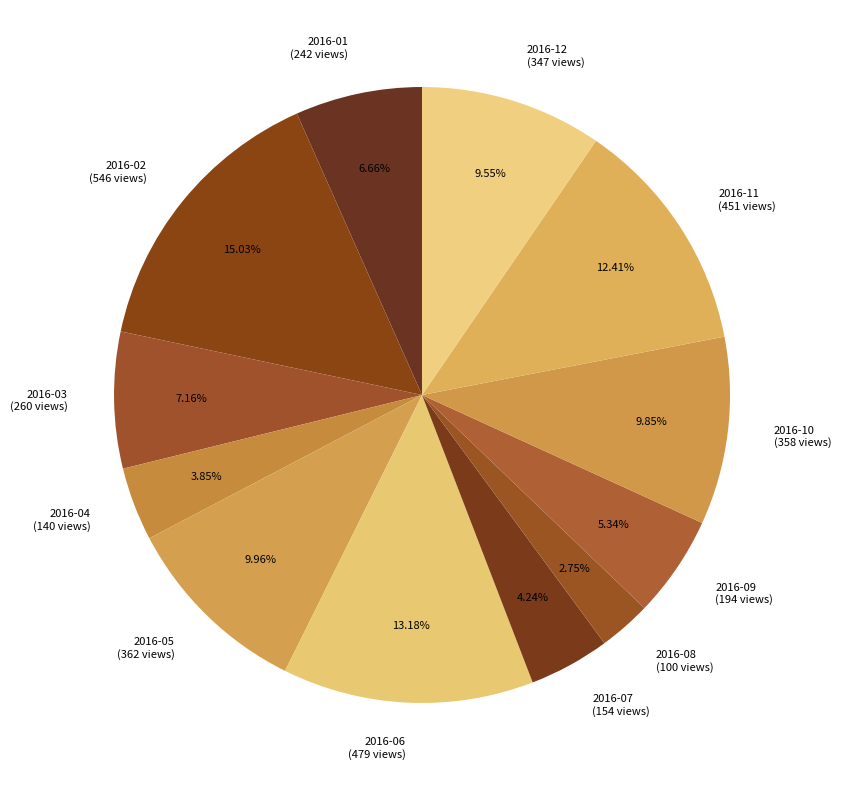

Combined, do 2016-08 and 2016-01 account for over 50%?

No